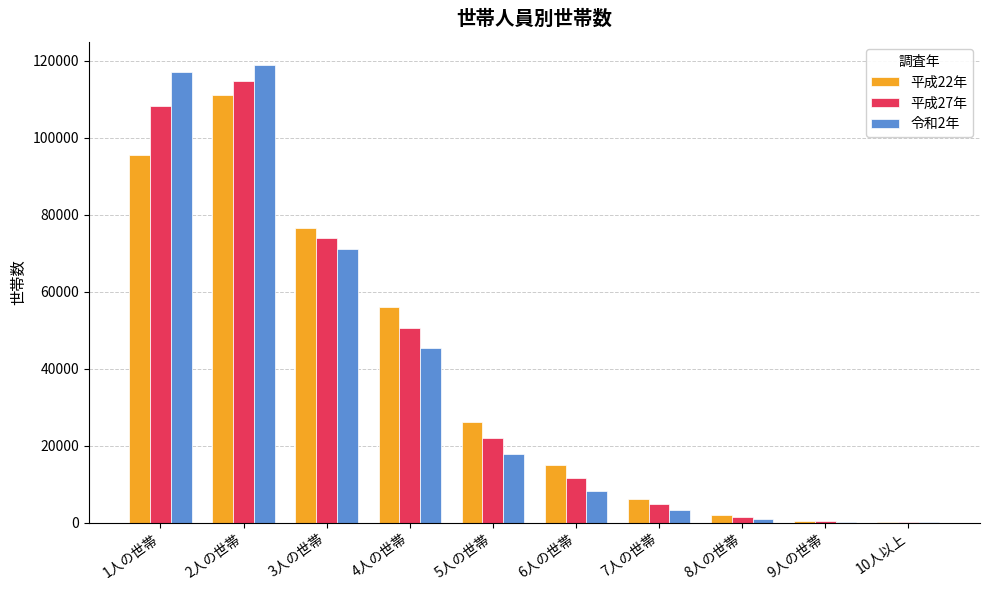

The value of 平成22年 at 3人の世帯 is 76676. True or false?

True